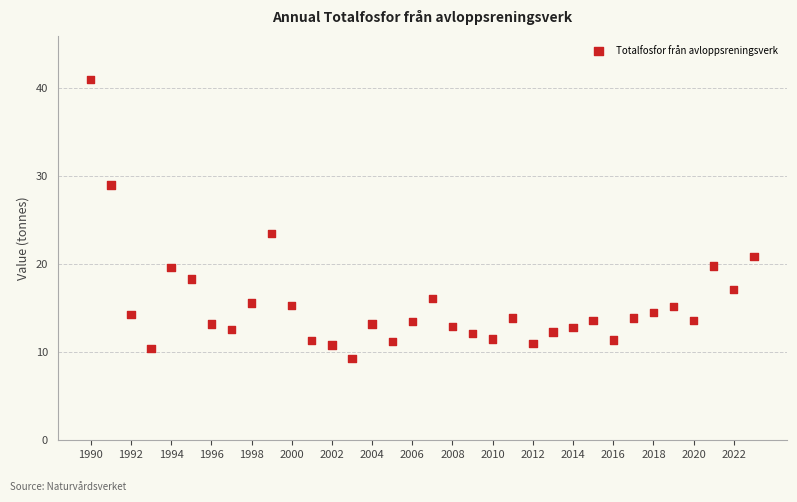

What Y value in the scatter plot is closest to 25?

23.5